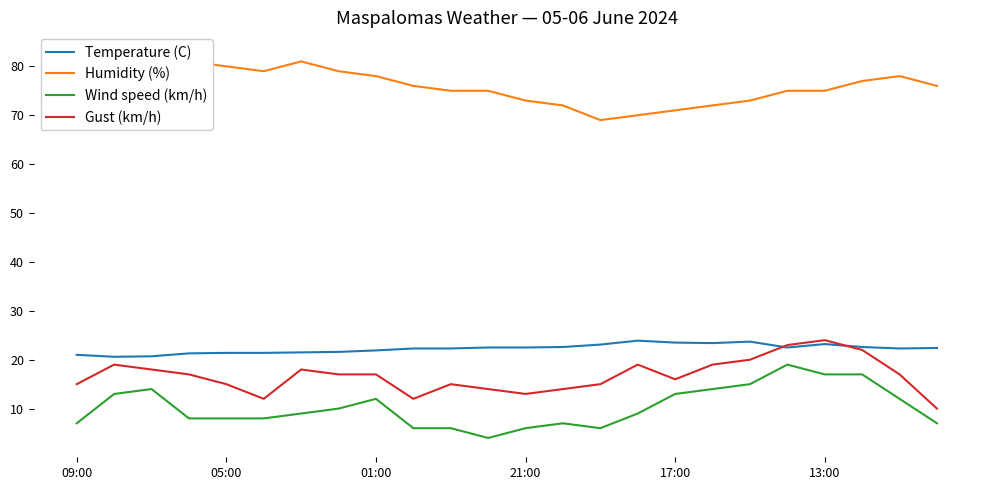

Which series has the widest spread of values?

Wind speed (km/h)